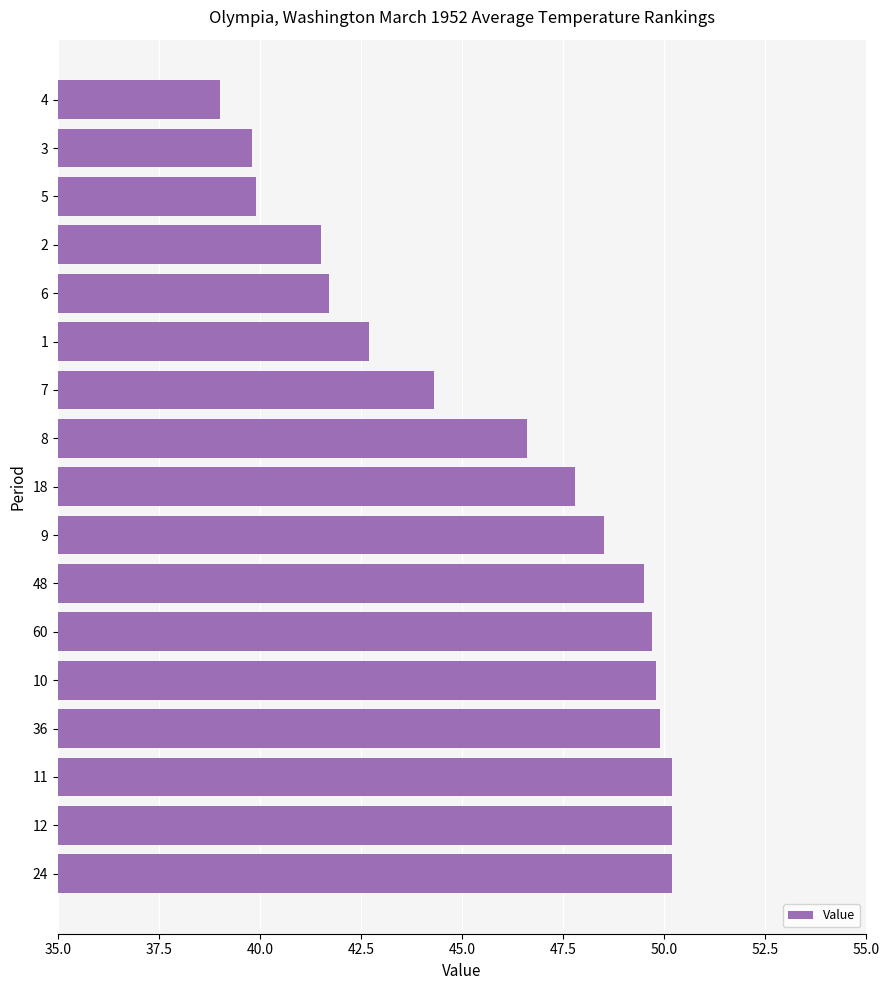

What value does the data have at 7?

44.3